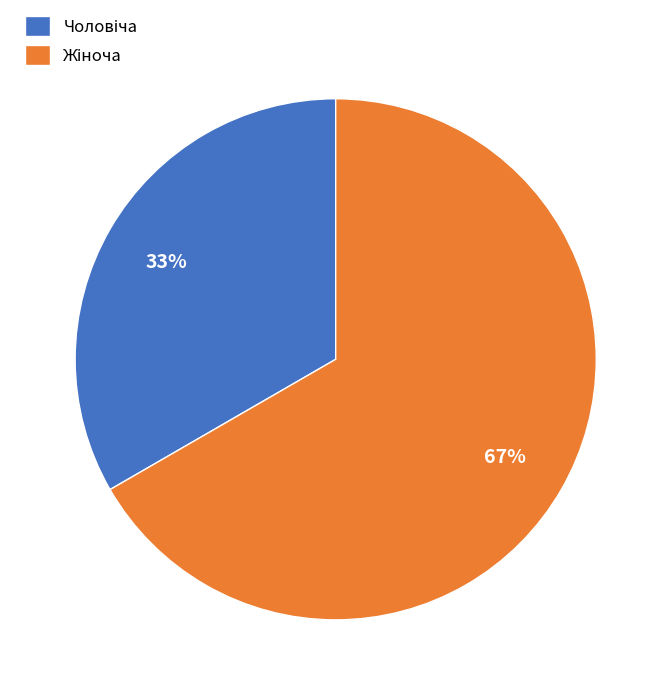

To the nearest percent, what is the average slice percentage?

50%